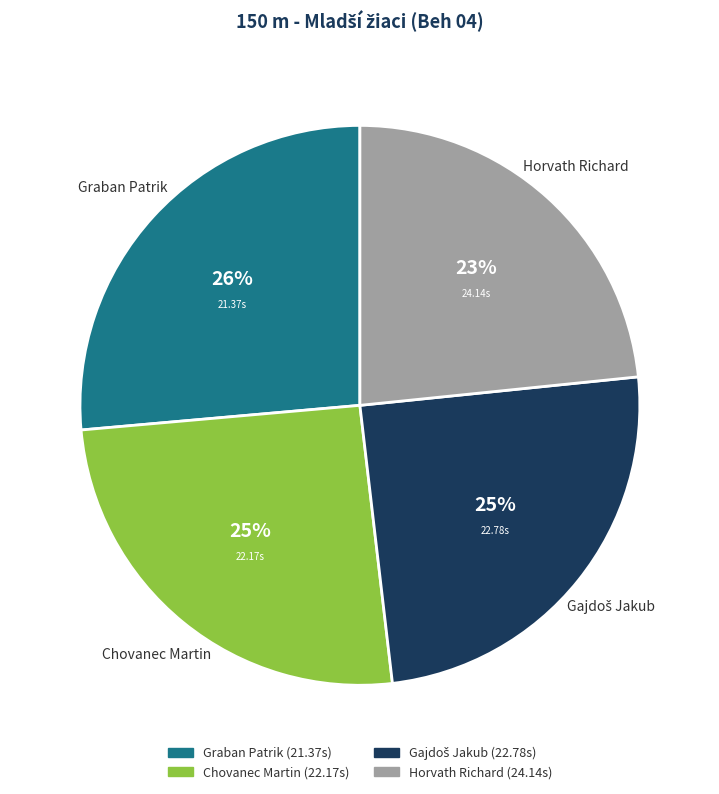

Combined, do Horvath Richard and Graban Patrik account for over 50%?

Yes